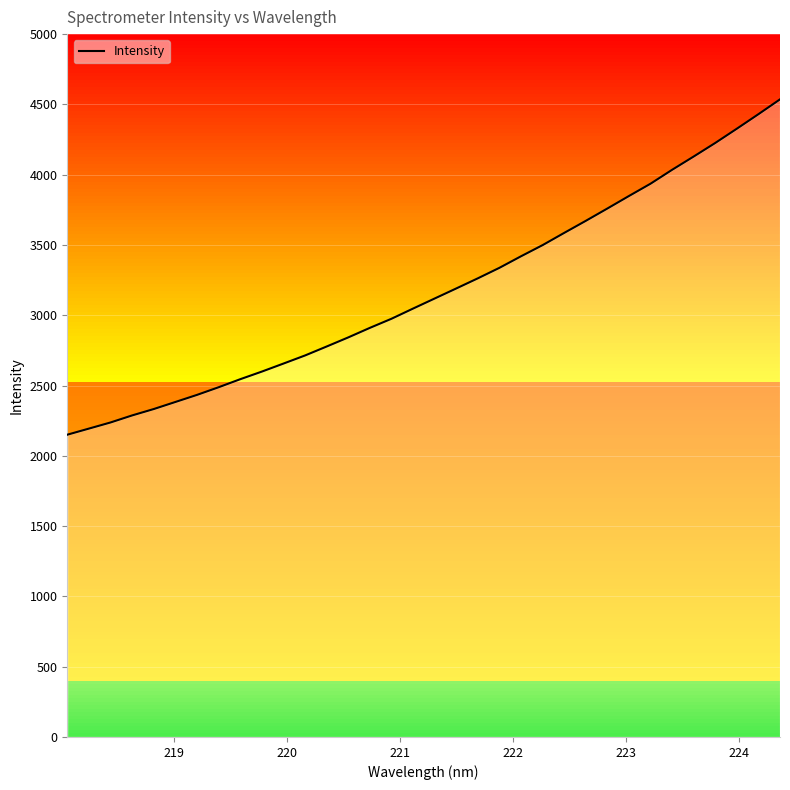

Does the chart display data point markers on the line(s)?

No